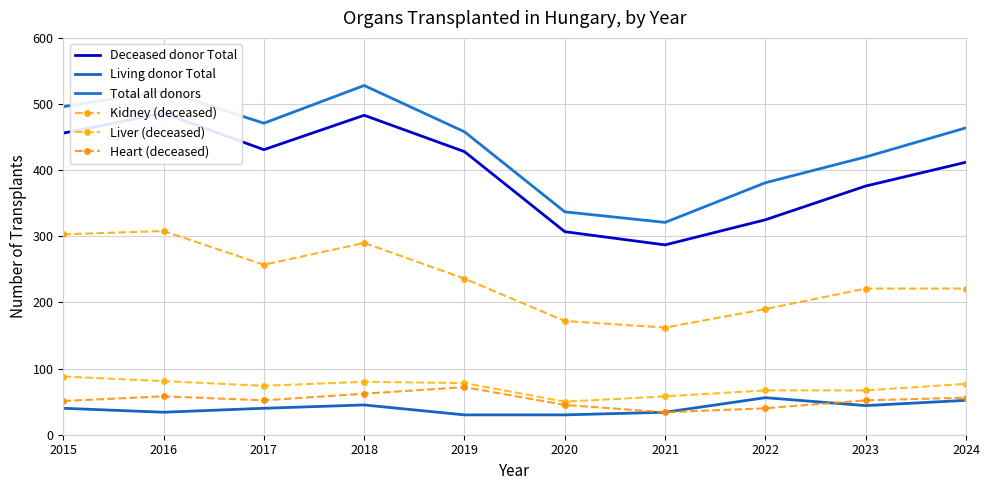

In Deceased donor Total, how many points are higher than both neighbors (excluding endpoints)?

2